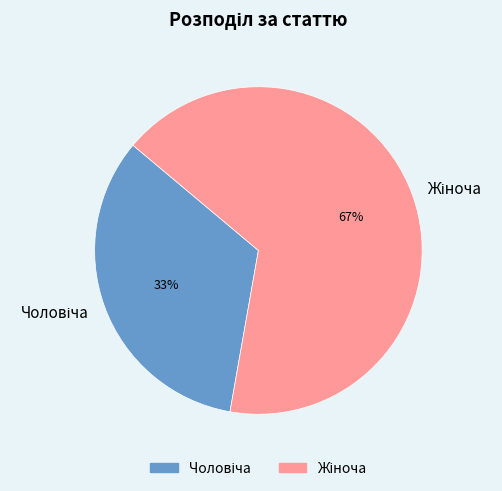

Is there a majority slice in this chart?

Yes